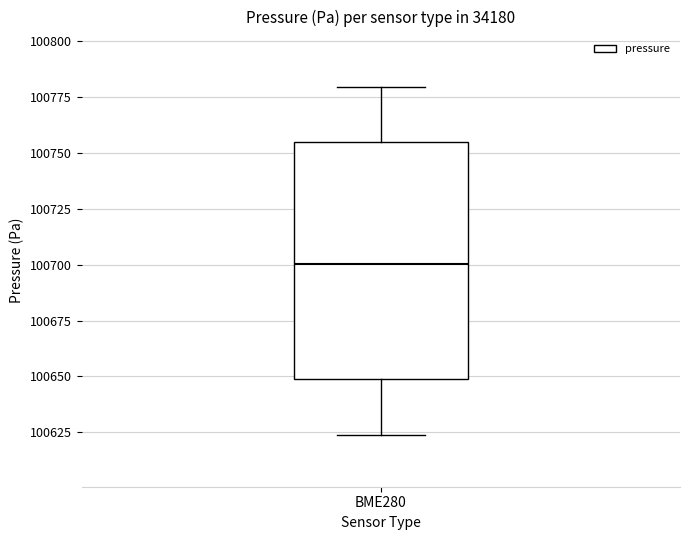

Transcribe this box plot: give where the median line is, the range the box spans, and where the two whiskers end, as read against the y-axis. The values are not printed on the chart, so give them approximately, as read against the axis.

median 100700, box 100650 to 100755, whiskers 100625 to 100780